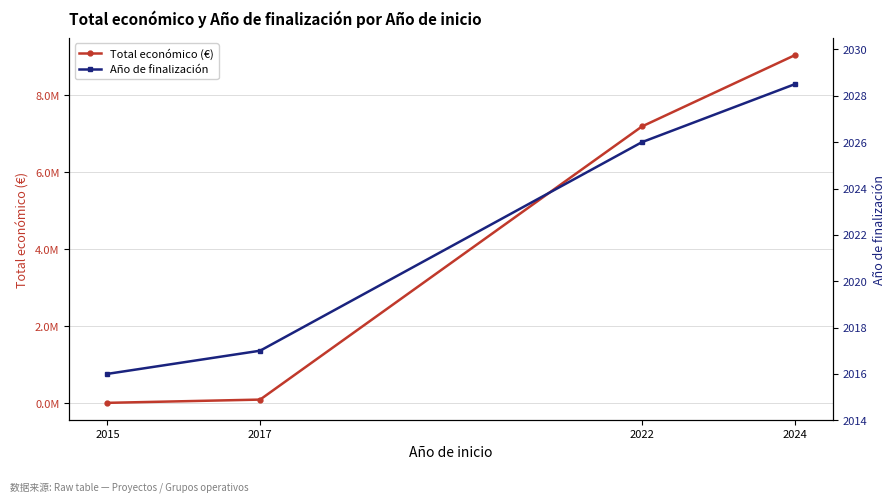

Between 2024 and 2022, which is larger?

2024